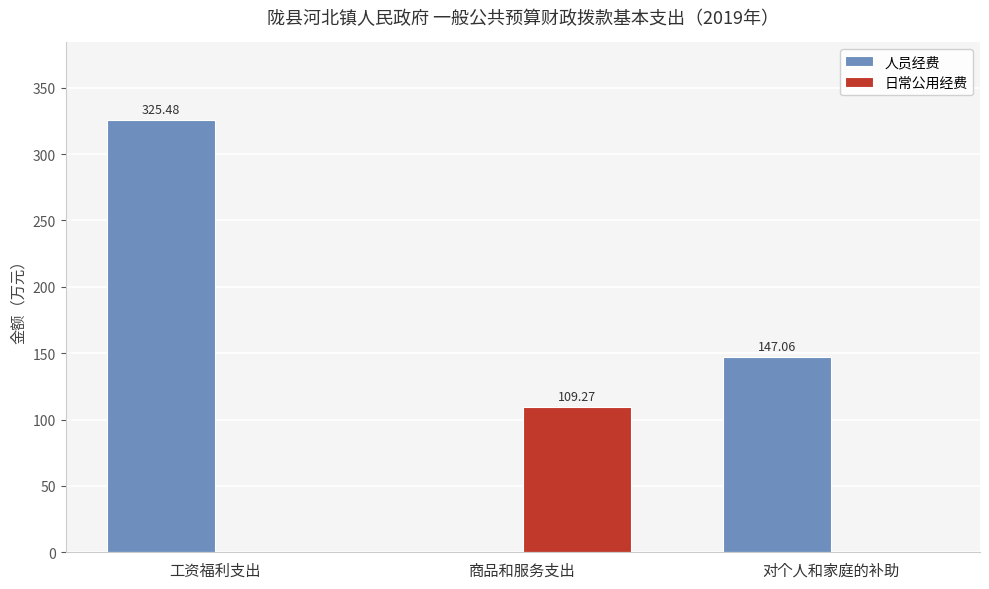

Reading left to right, list all the values displayed in this chart.

人员经费: 工资福利支出=325.5	商品和服务支出=0.0	对个人和家庭的补助=147.1
日常公用经费: 工资福利支出=0.0	商品和服务支出=109.3	对个人和家庭的补助=0.0